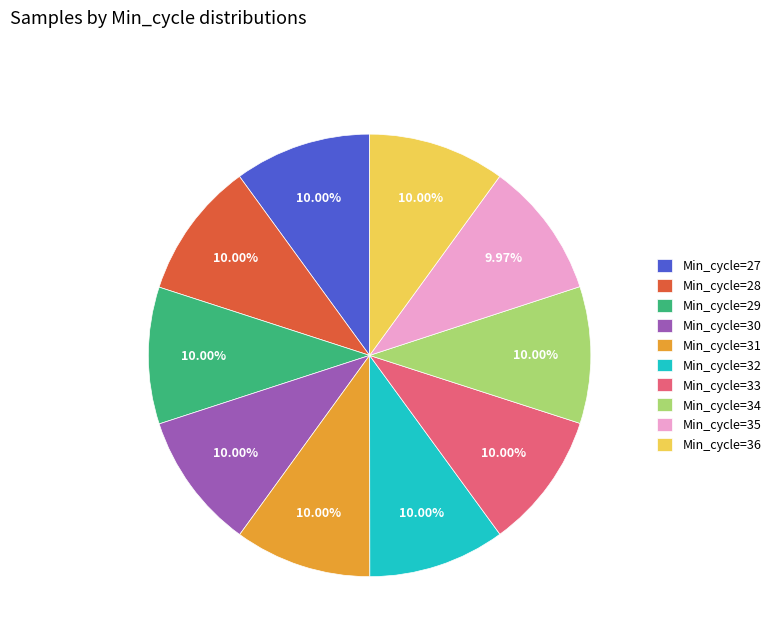

What is the ratio of the value at Min_cycle=31 to the value at Min_cycle=34?

1.0